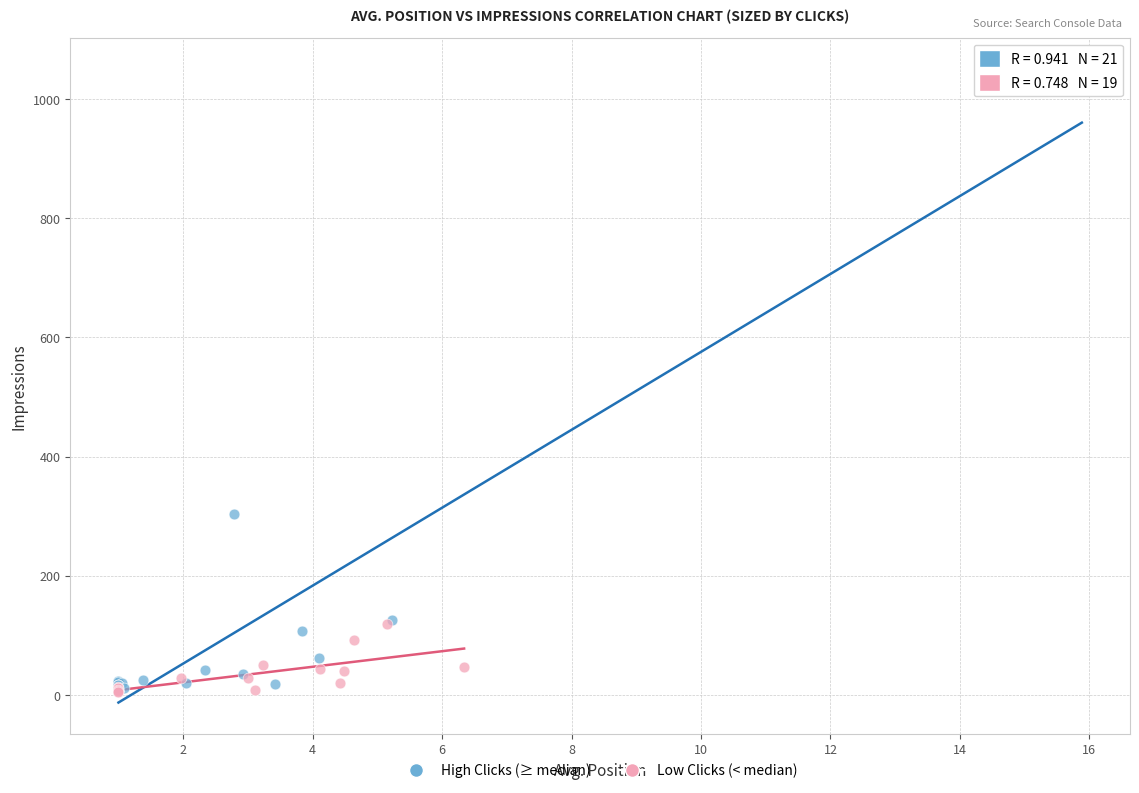

Which series has the largest Y range (max minus min)?

High Clicks (≥ median)